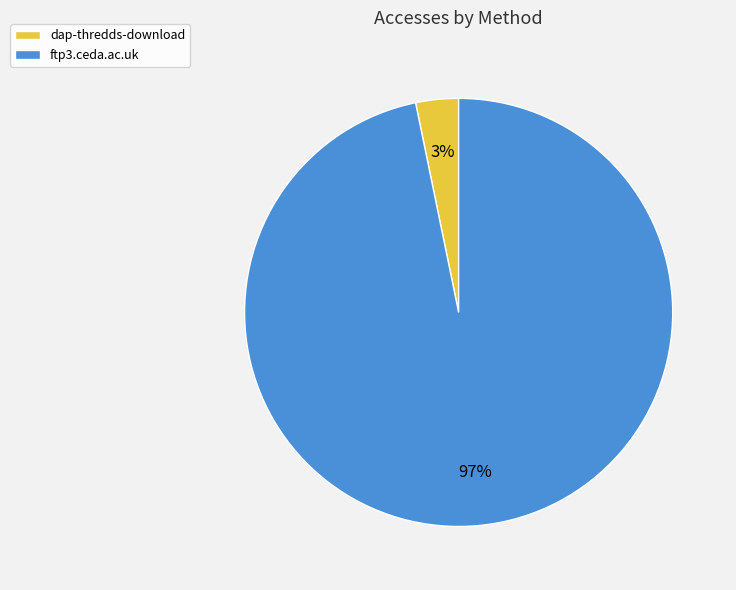

How many segments does this pie chart have?

2